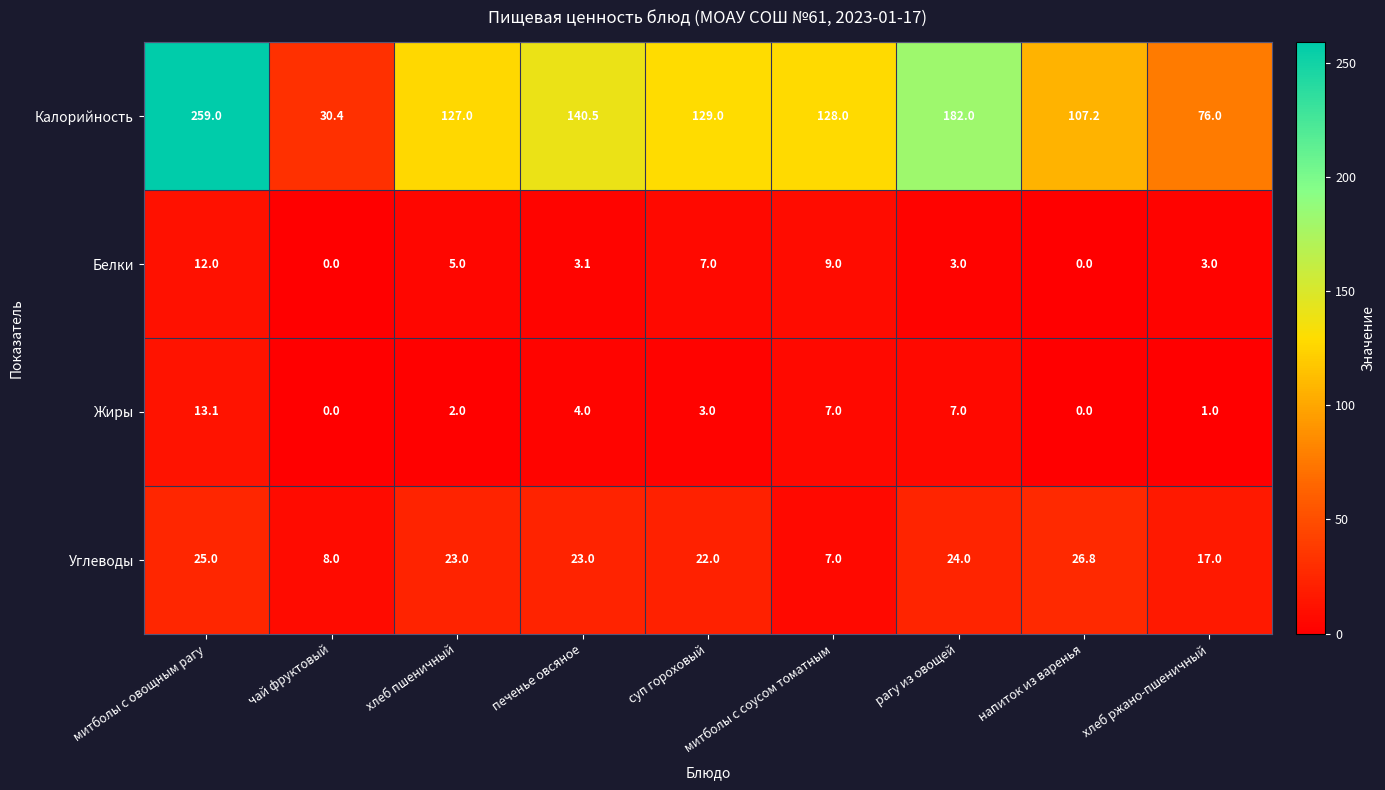

At хлеб ржано-пшеничный, list the series in order from largest to smallest.

Калорийность, Углеводы, Белки, Жиры